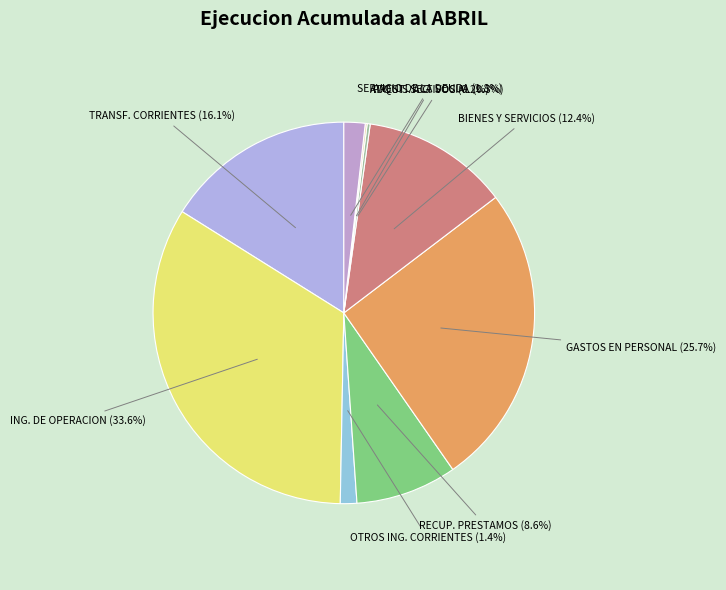

To the nearest percent, what is the average slice percentage?

11%